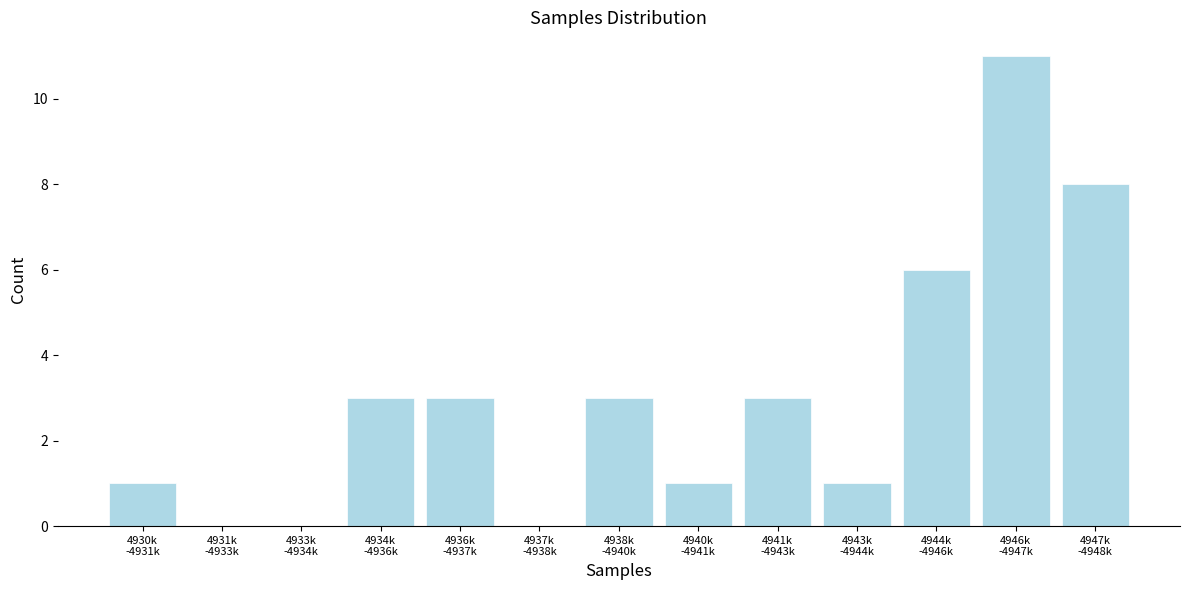

What is the greatest value displayed?

11